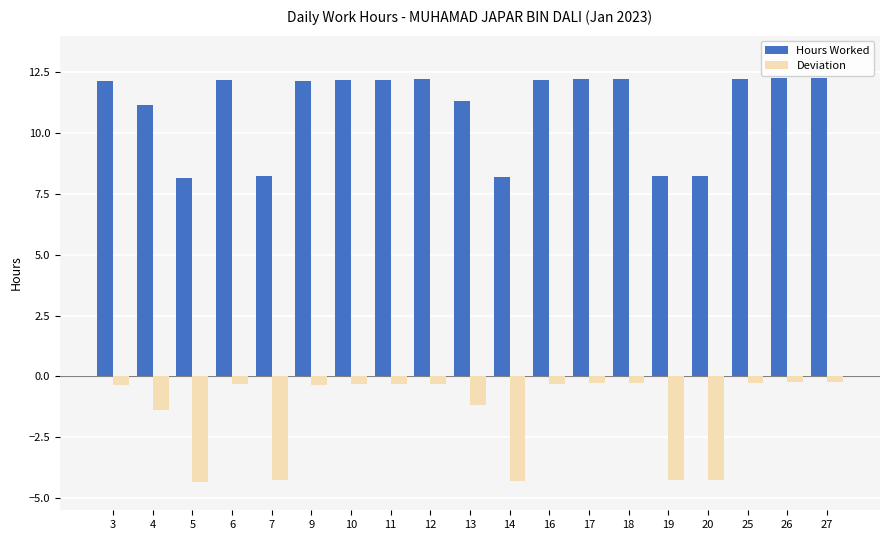

What are all the series names shown in the legend?

Hours Worked, Deviation